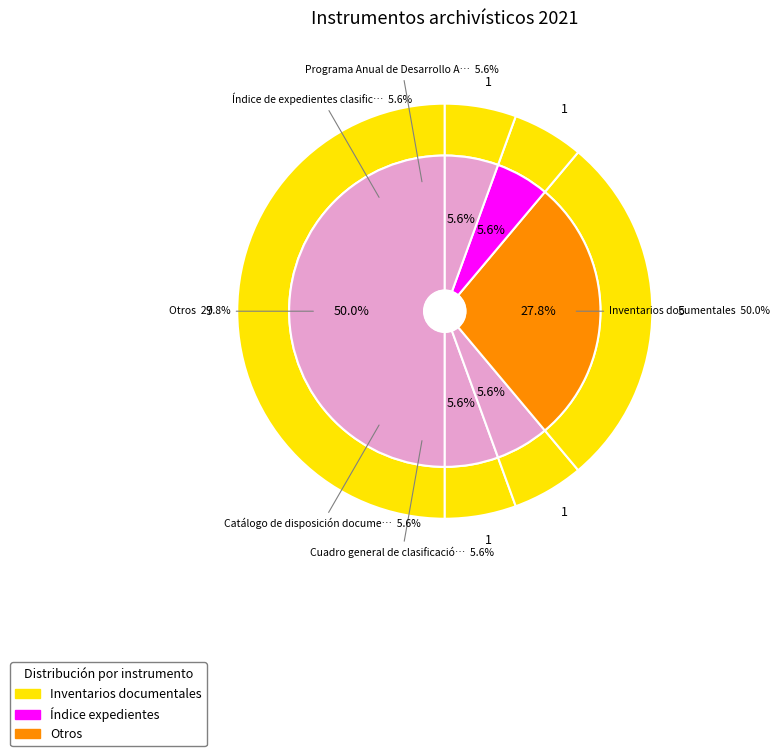

Does any single category account for the majority?

No